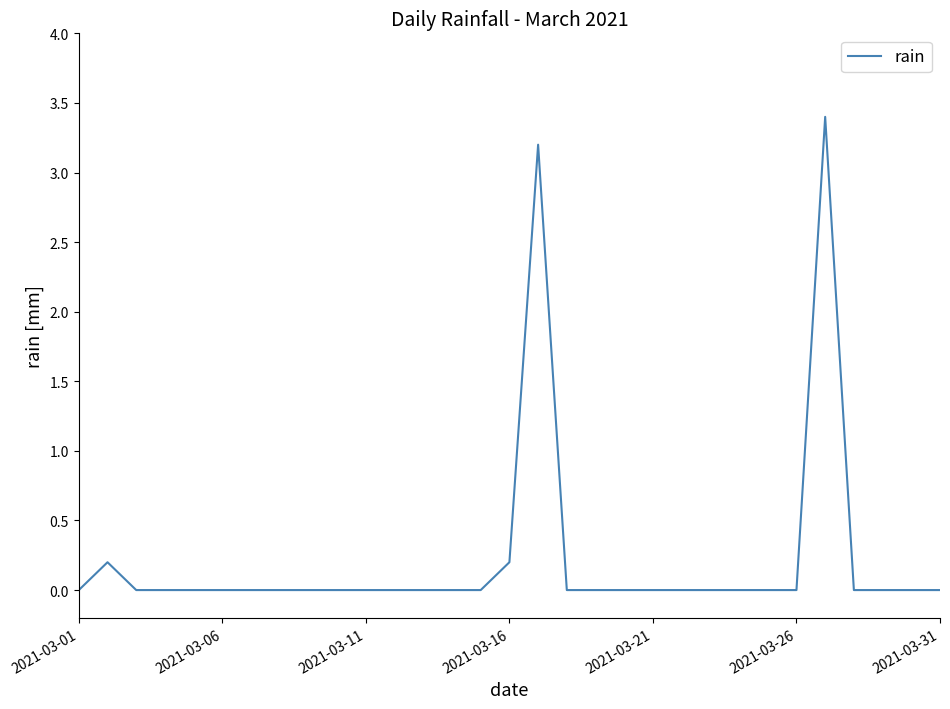

What is the maximum value shown in the chart?

3.4